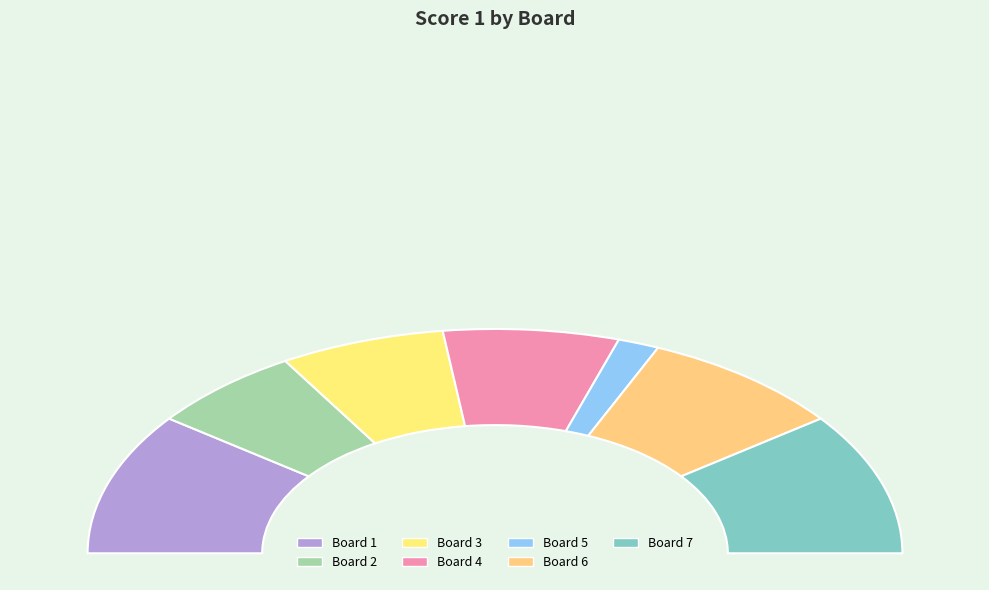

What percentage is the Board 5 slice, to the nearest percent?

3%